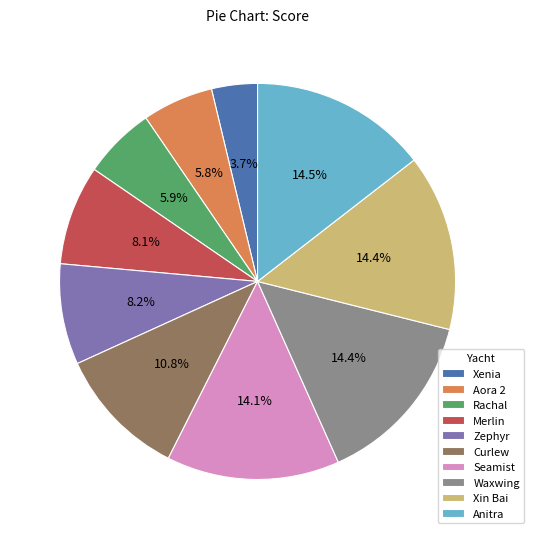

Do Rachal and Curlew together represent more than half of the pie?

No